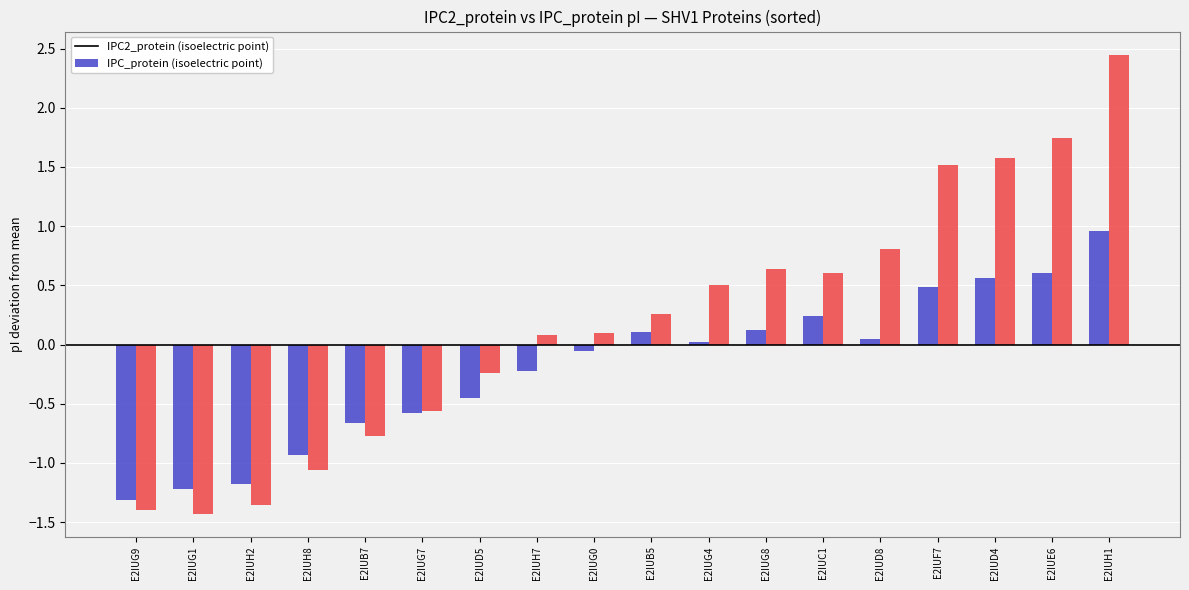

What is the spread (max minus min) of values at E2IUF7?

1.0